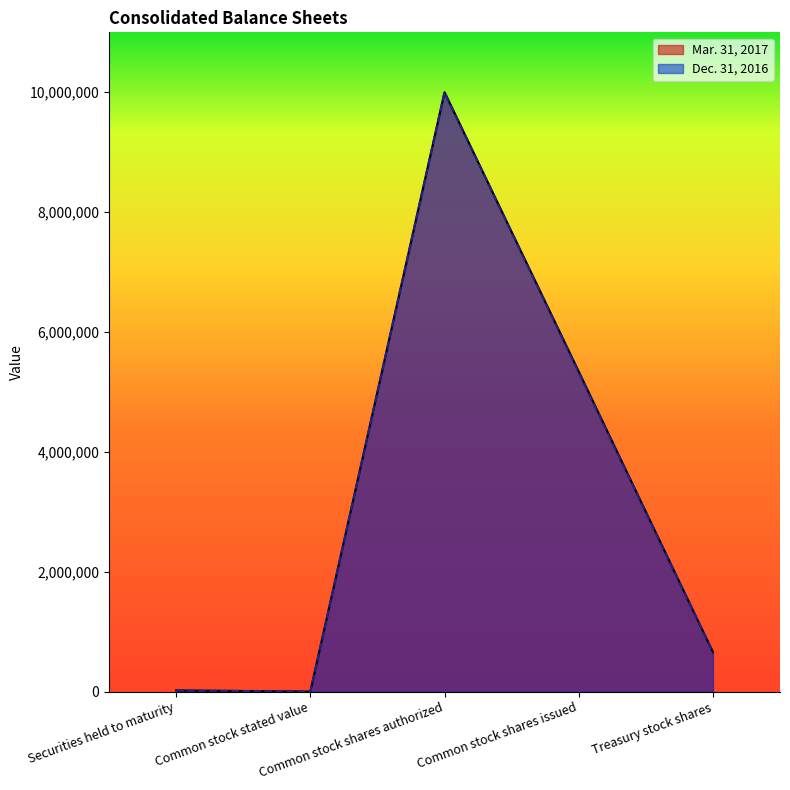

Where is Dec. 31, 2016 nearest to the value 5000000?

Common stock shares issued